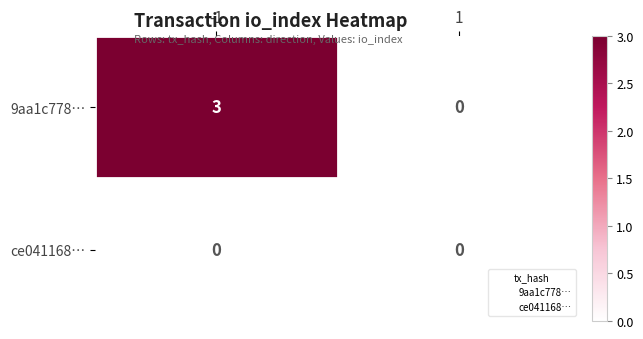

How many data points does each series have?

2